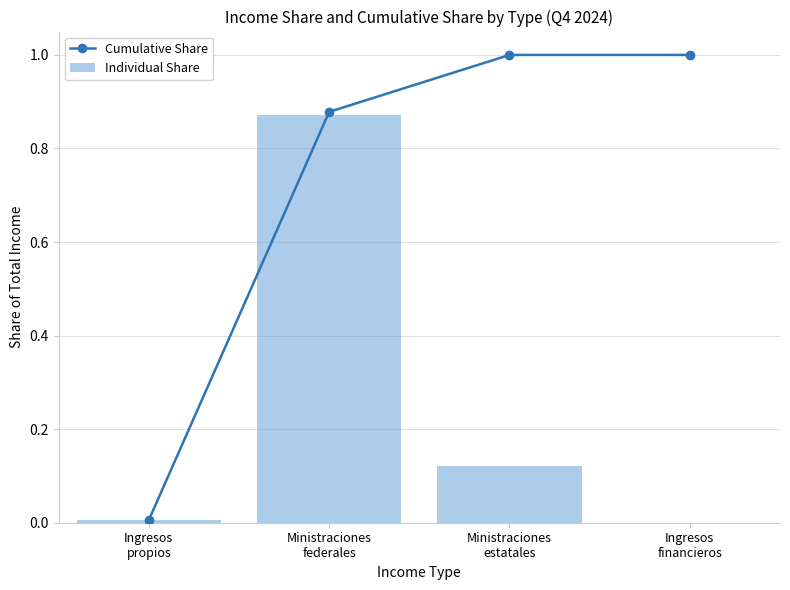

What is the value of the Cumulative Share point at the 3rd from the left?

1.0